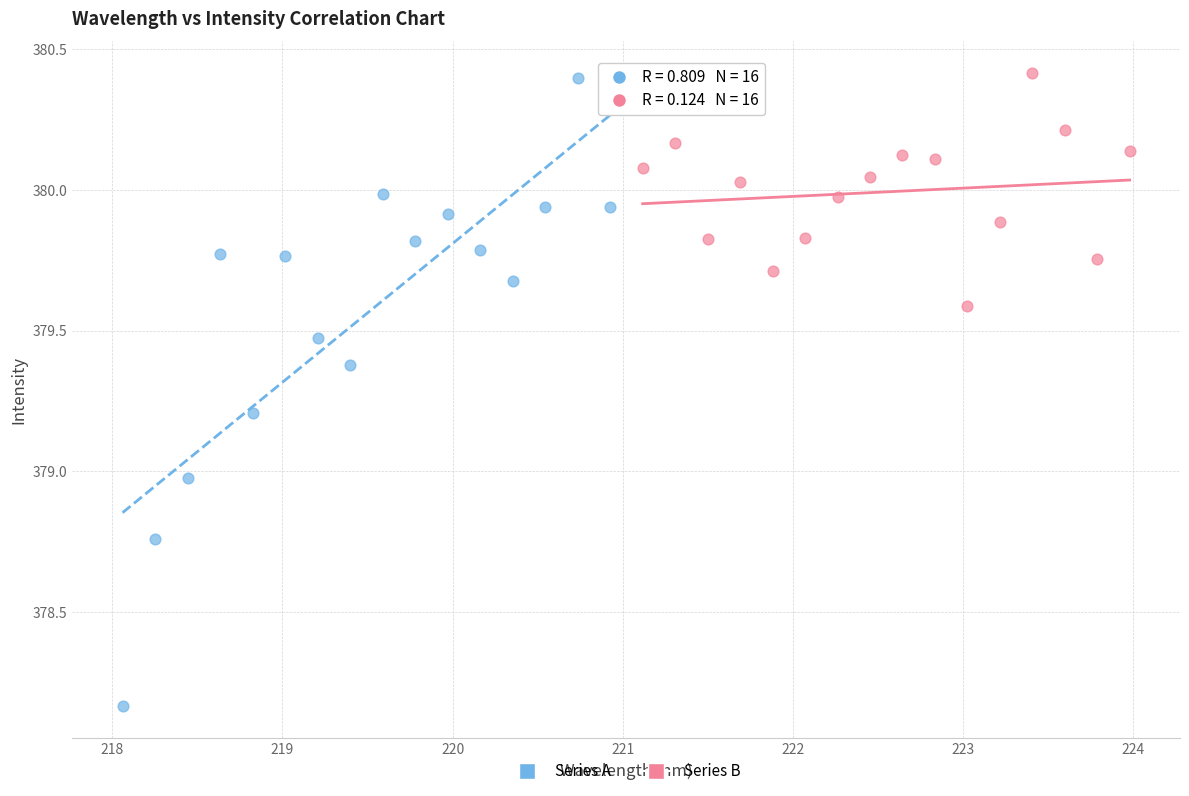

Which series has the largest Y range (max minus min)?

Series A